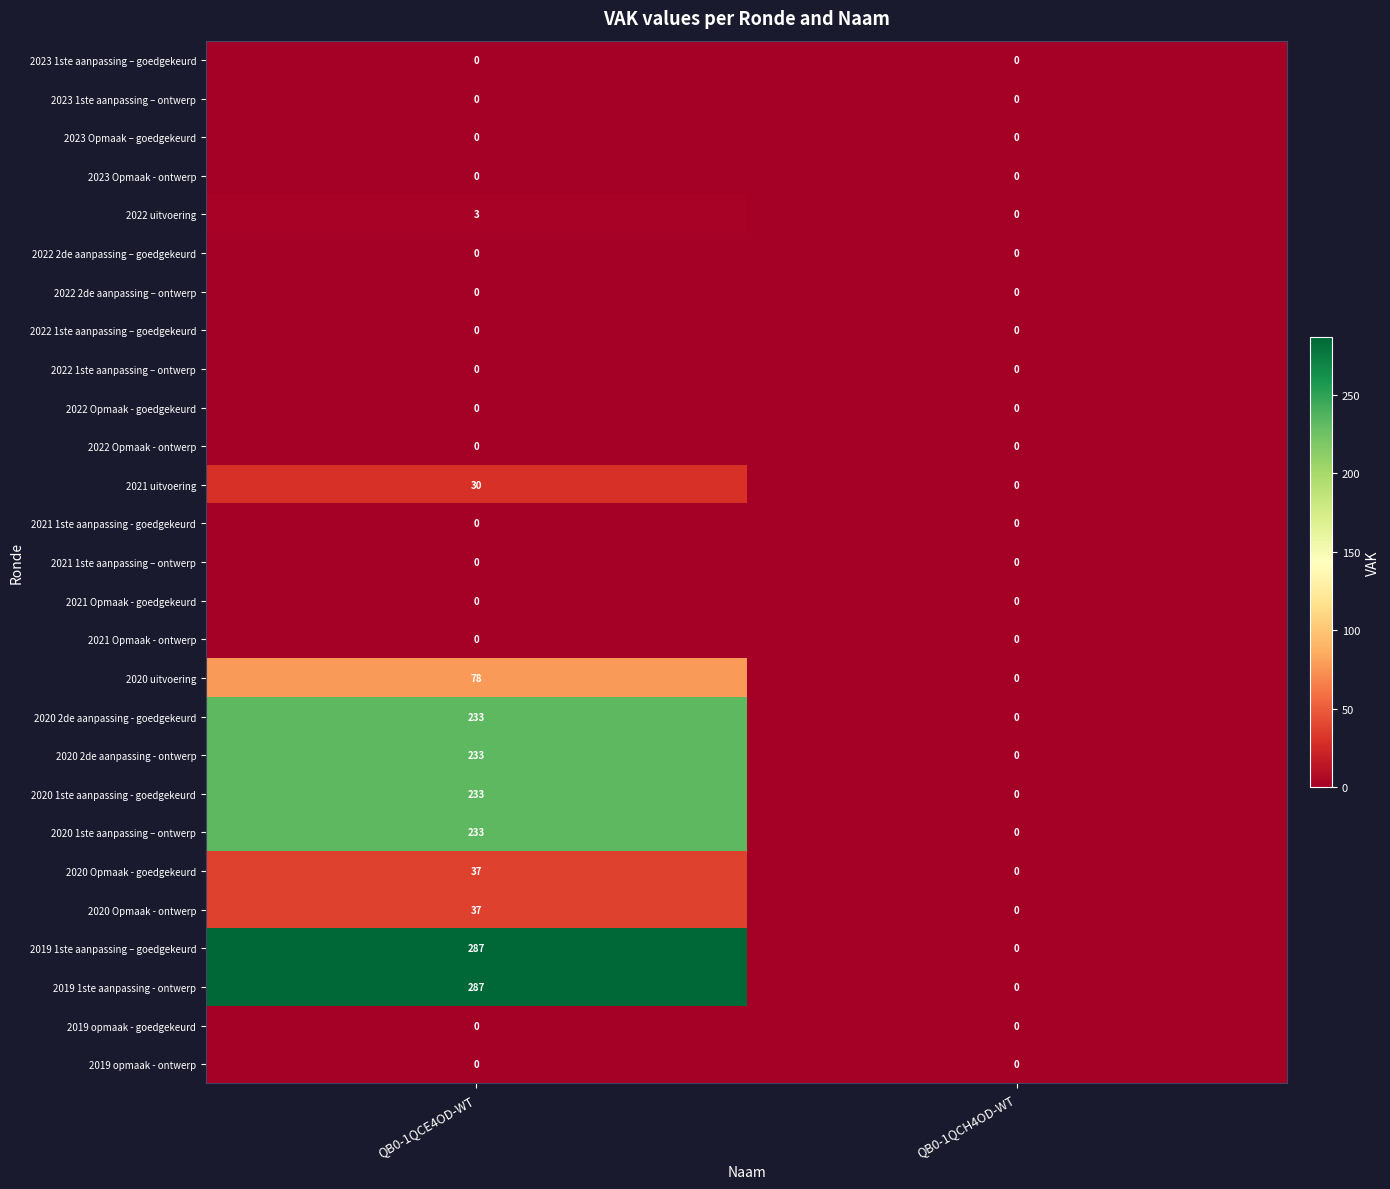

At how many categories does at least one series exceed 104?

1